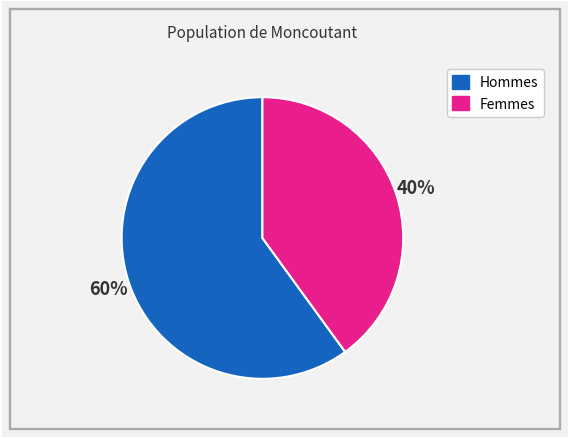

Does any single category account for the majority?

Yes